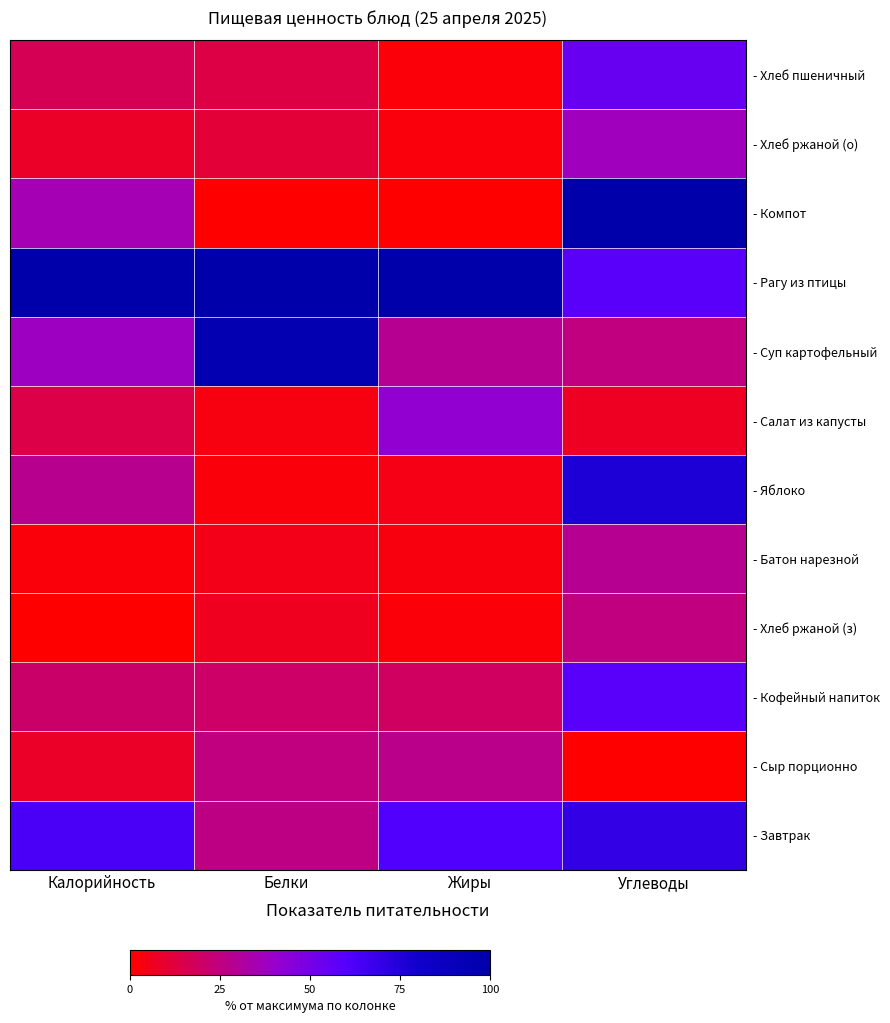

What is the spread (max minus min) of values at Жиры?

1.0